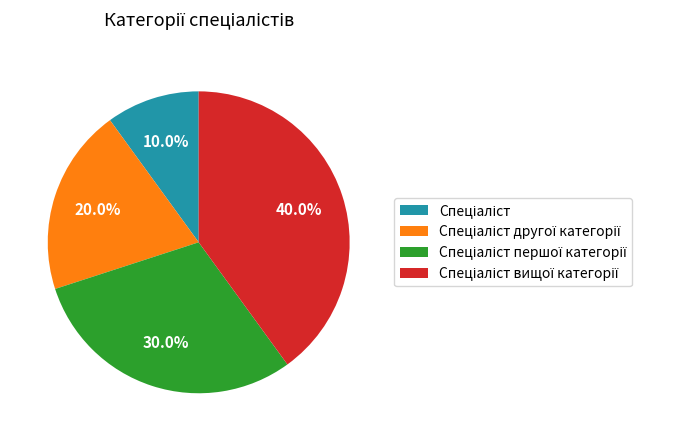

Is there a majority slice in this chart?

No